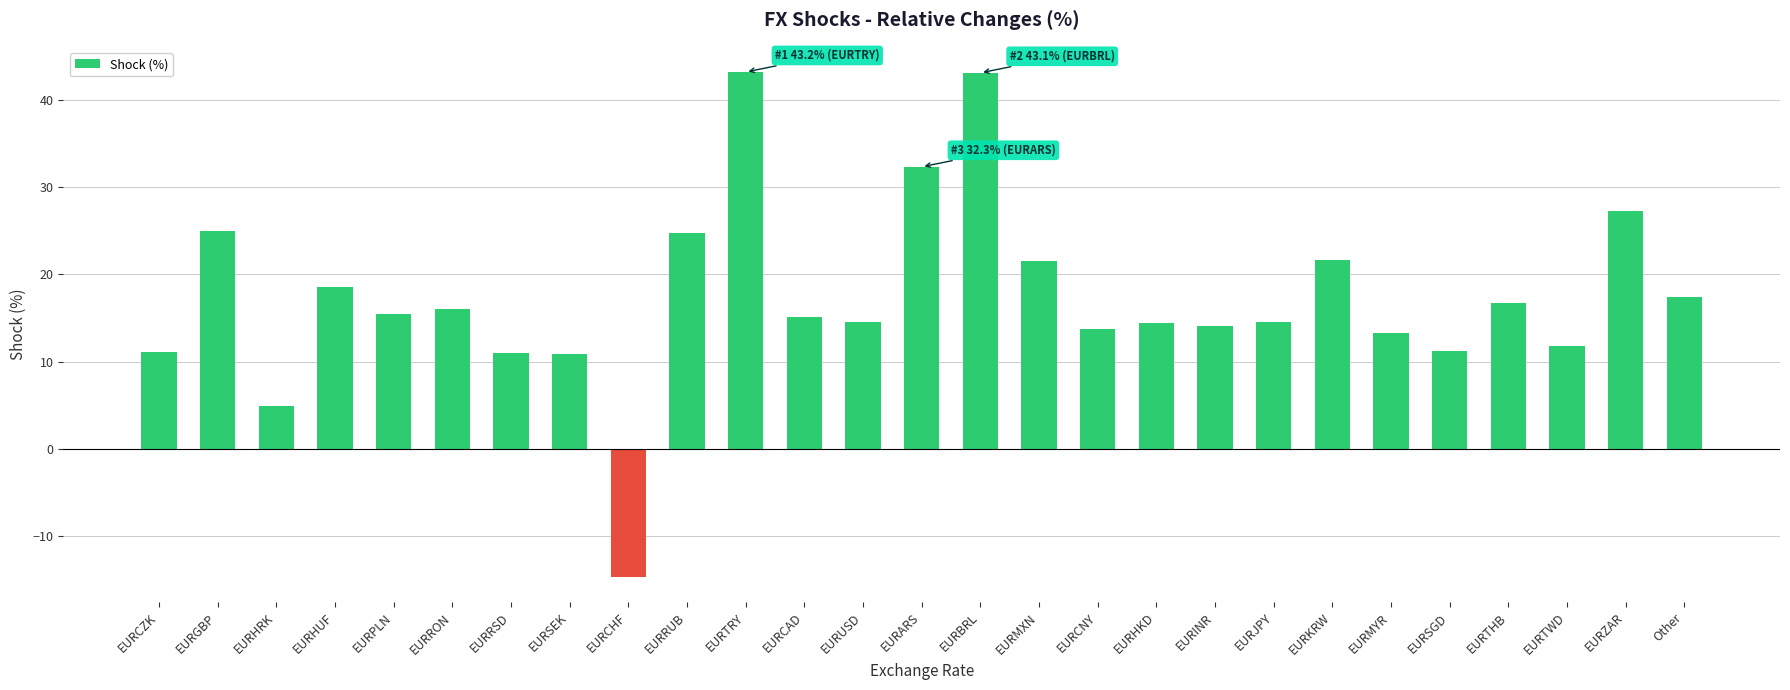

What is the label of the 14th bar from the right?

EURARS